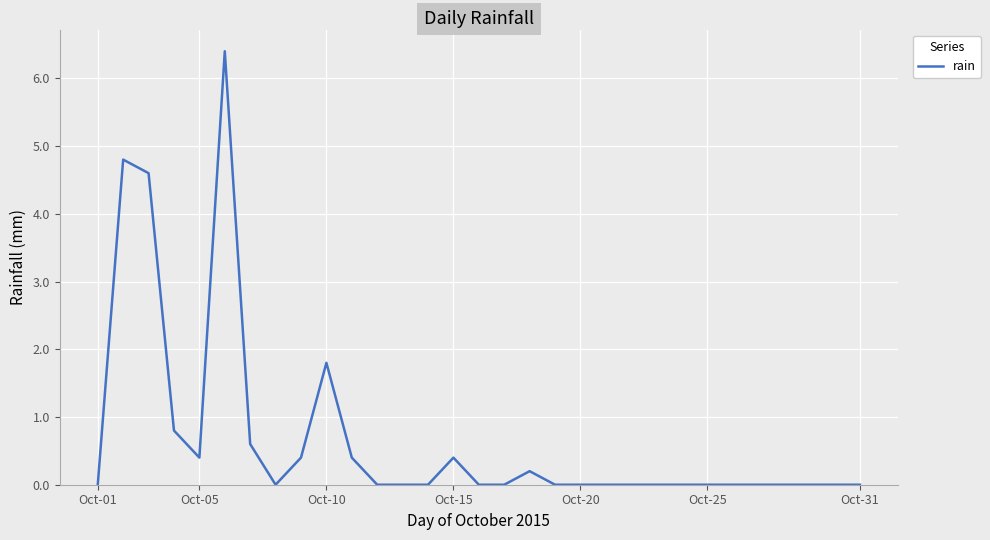

What is the greatest value displayed?

6.4